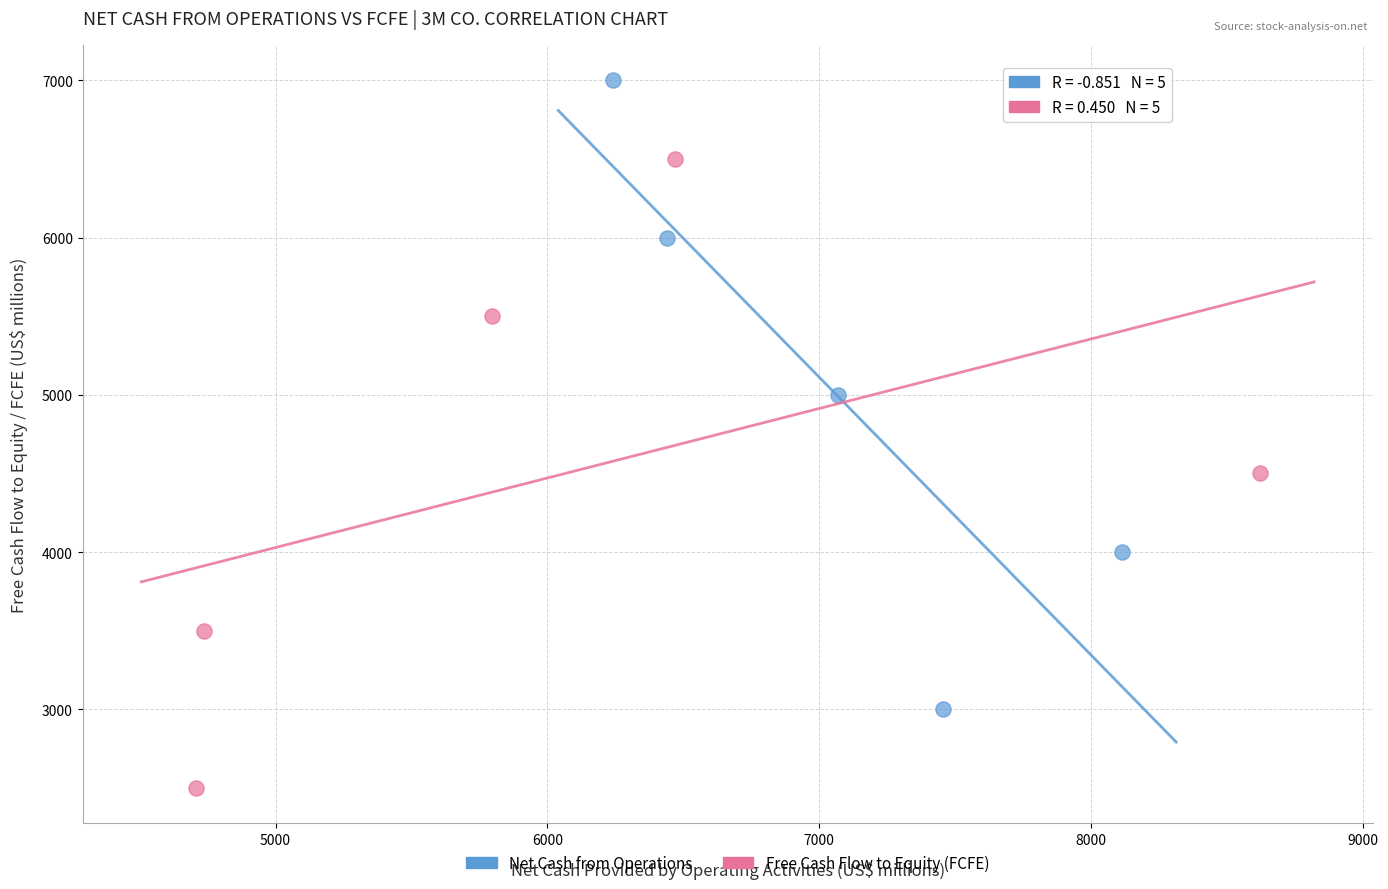

Which series reaches the maximum Y coordinate?

Net Cash from Operations